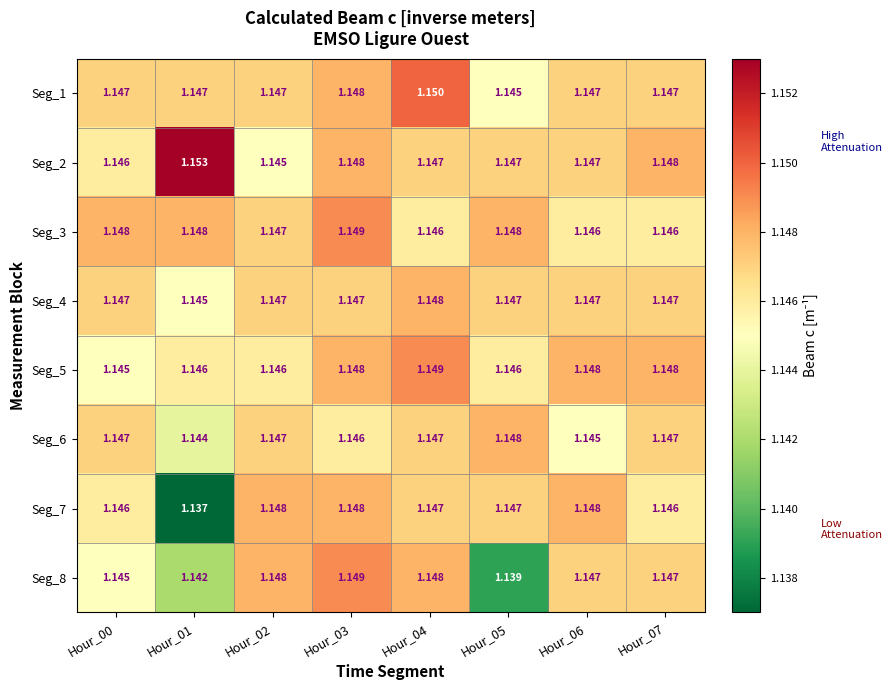

Is the value of Seg_2 at Hour_01 greater than the value of Seg_3 at Hour_02?

Yes